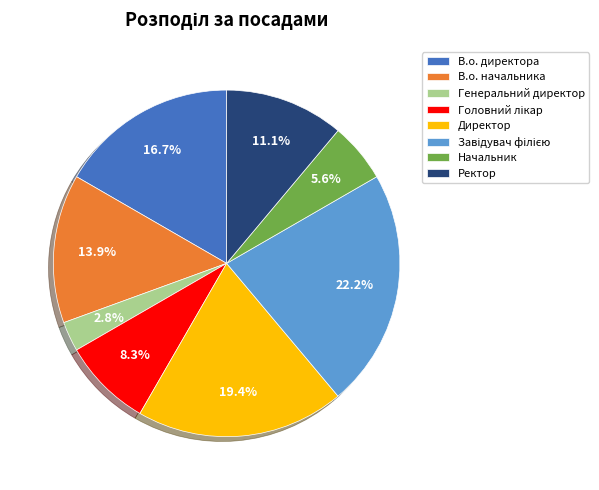

Which slice is the smallest?

Генеральний директор